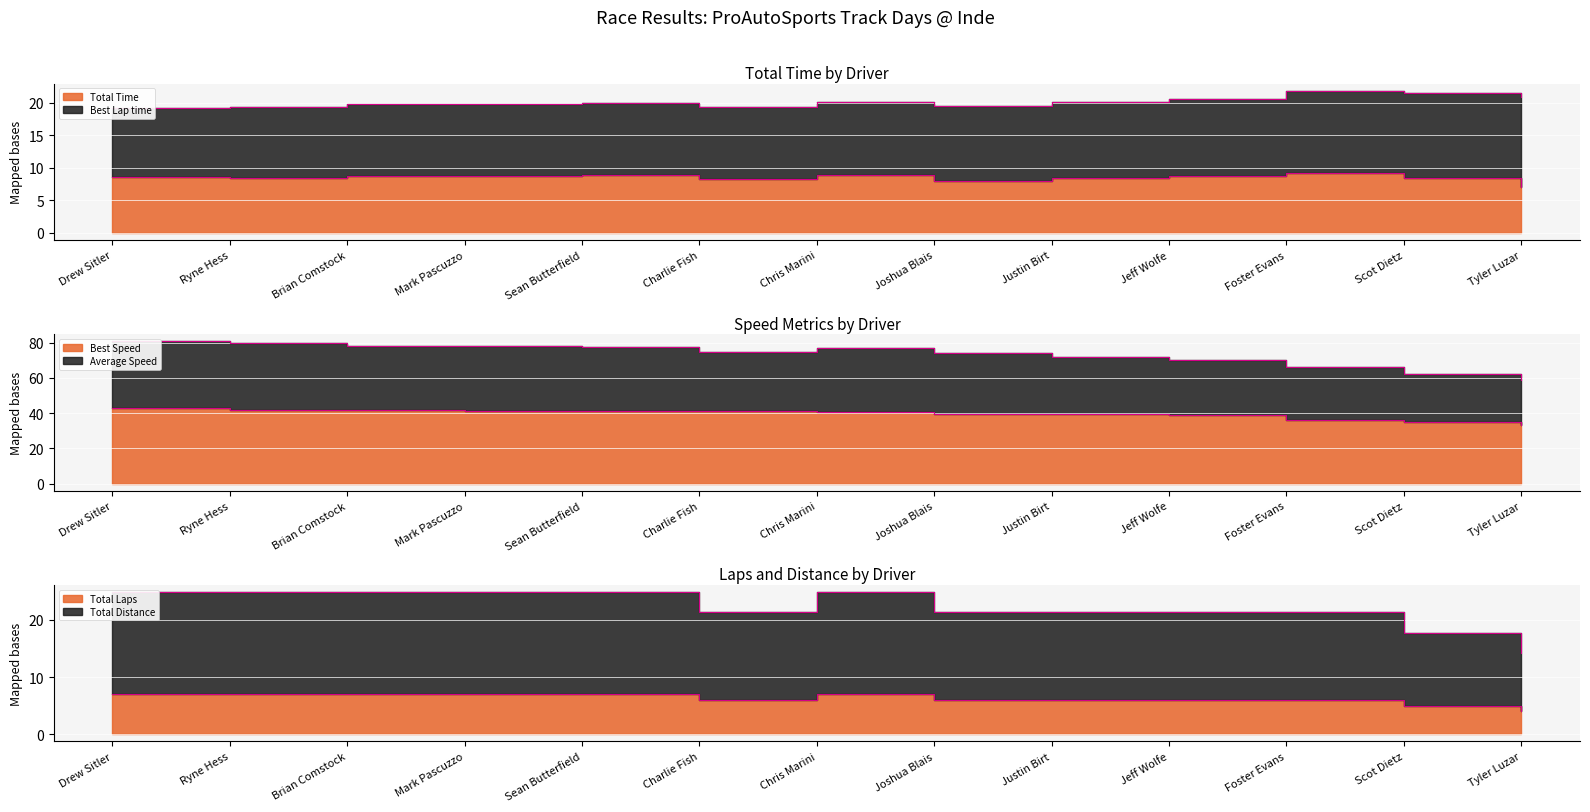

Which series changed the most between Jeff Wolfe and Scot Dietz?

Best Speed